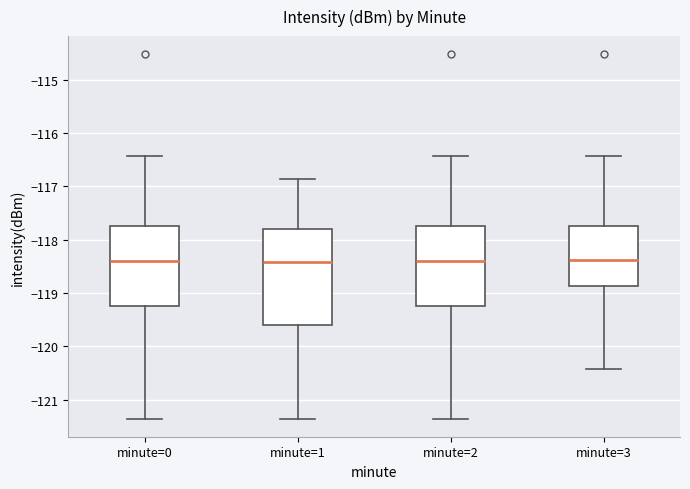

Where does the median line of the box for minute=2 sit on the y-axis? The values are not printed on the chart, so give them approximately, as read against the axis.

-118.4